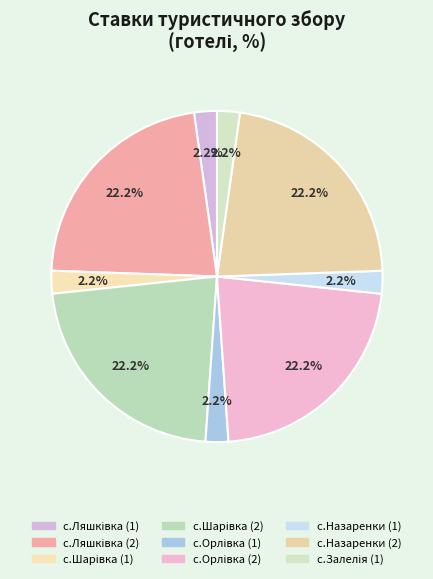

Does с.Орлівка (1) account for over 50% of the chart?

No